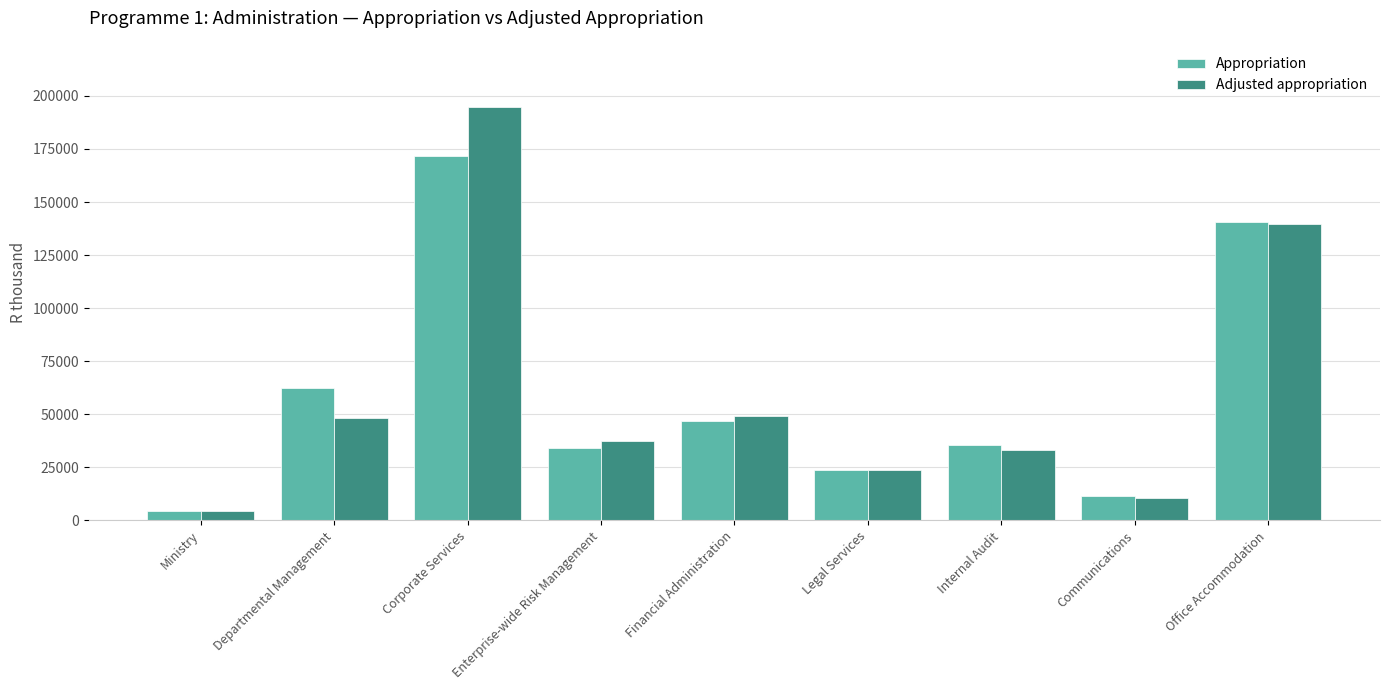

Reading left to right, extract all data points from this chart.

Appropriation: 4411	62275	171773	33896	46923	23780	35360	11578	140703
Adjusted appropriation: 4411	48369	194810	37434	49323	23780	33126	10406	139692